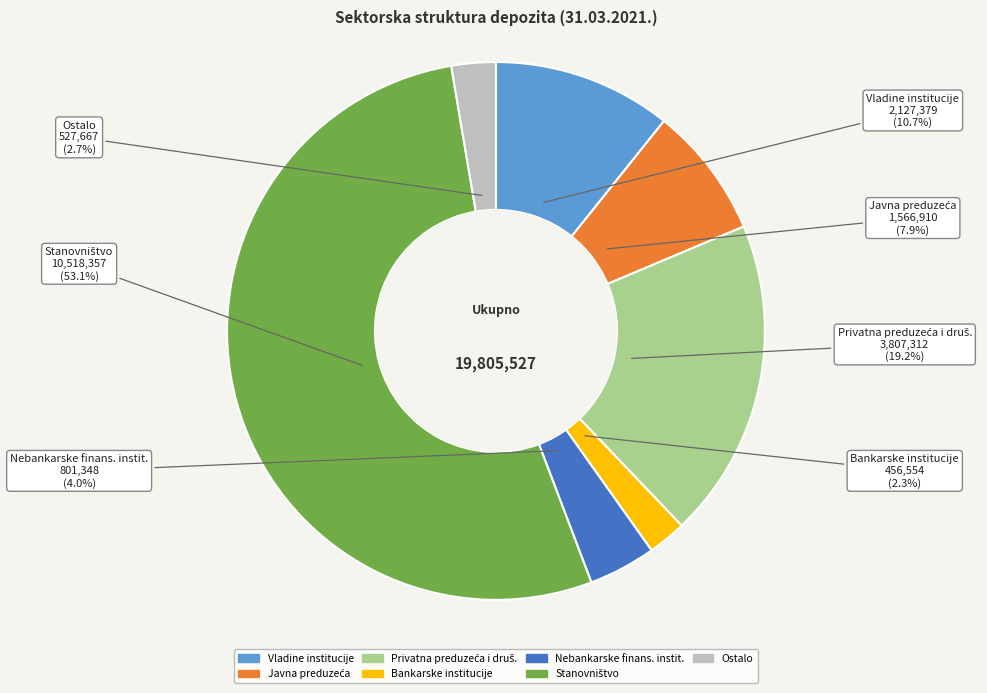

Is there any slice that represents more than half of the pie?

Yes